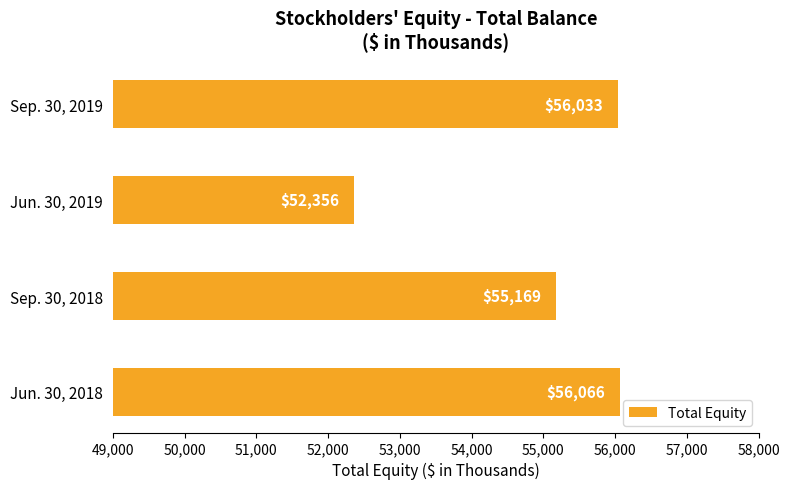

Reading top to bottom, extract all data points from this chart.

Sep. 30, 2019=56033	Jun. 30, 2019=52356	Sep. 30, 2018=55169	Jun. 30, 2018=56066